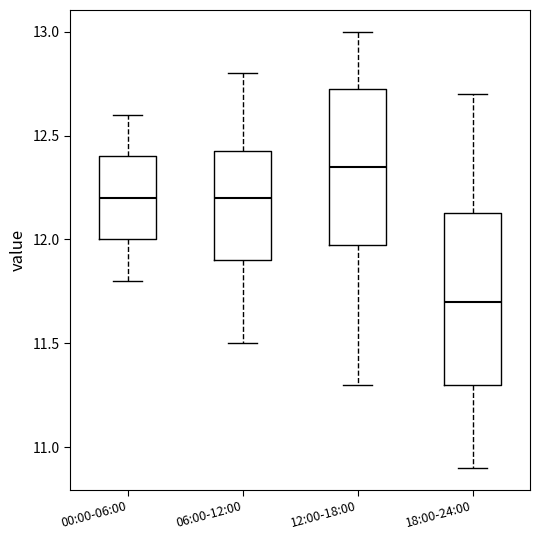

Reading left to right, transcribe this box plot: for each box, give where its median line is, the range the box spans, and where its two whiskers end, as read against the y-axis. The values are not printed on the chart, so give them approximately, as read against the axis.

00:00-06:00: median 12.20, box 12.00 to 12.40, whiskers 11.80 to 12.60
06:00-12:00: median 12.20, box 11.90 to 12.45, whiskers 11.50 to 12.80
12:00-18:00: median 12.35, box 12.00 to 12.75, whiskers 11.30 to 13.00
18:00-24:00: median 11.70, box 11.30 to 12.15, whiskers 10.90 to 12.70